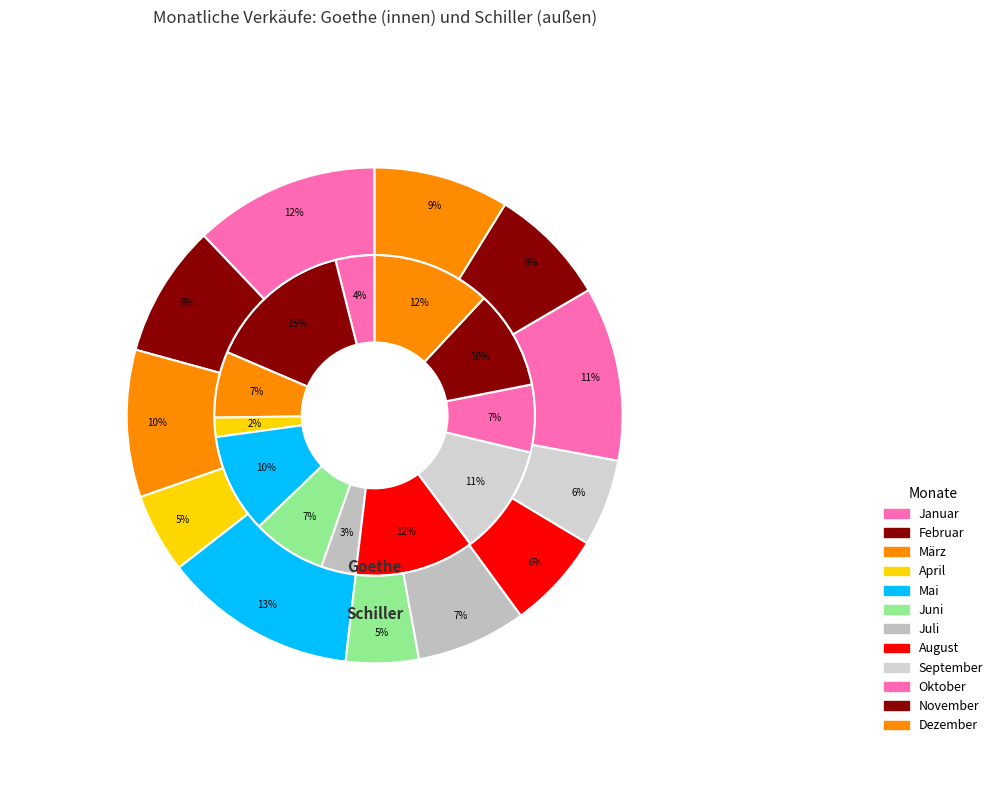

To the nearest percent, what is the average slice percentage?

8%